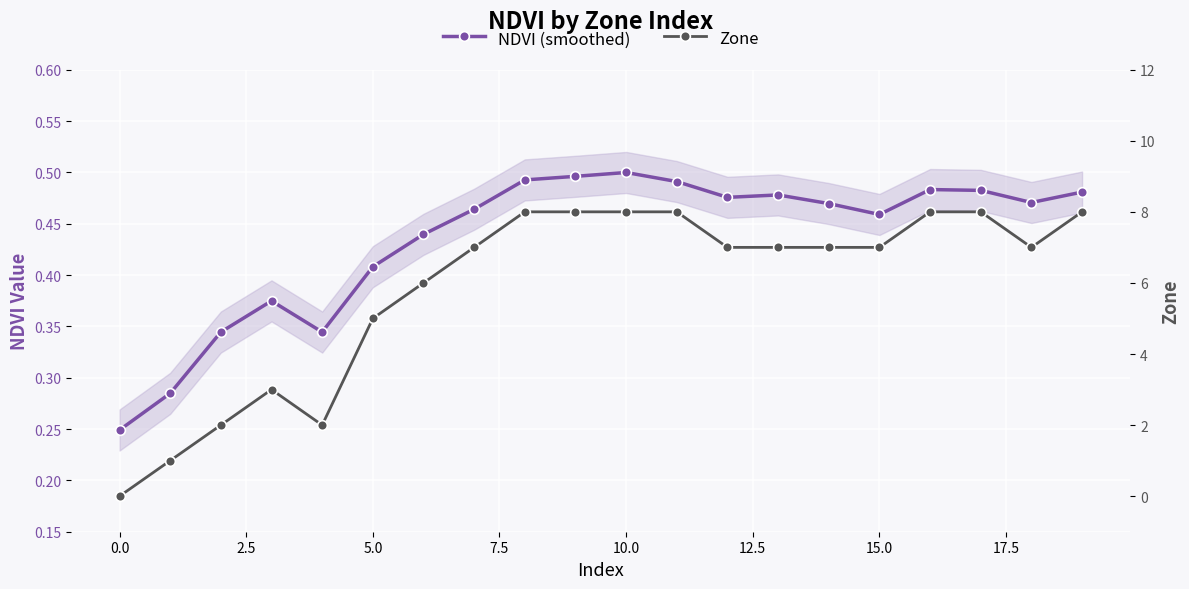

Reading right to left, transcribe all the data shown in this chart.

NDVI (smoothed): 0.5	0.5	0.5	0.5	0.5	0.5	0.5	0.5	0.5	0.5	0.5	0.5	0.5	0.4	0.4	0.3	0.4	0.3	0.3	0.2
Zone: 8.0	7.0	8.0	8.0	7.0	7.0	7.0	7.0	8.0	8.0	8.0	8.0	7.0	6.0	5.0	2.0	3.0	2.0	1.0	0.0